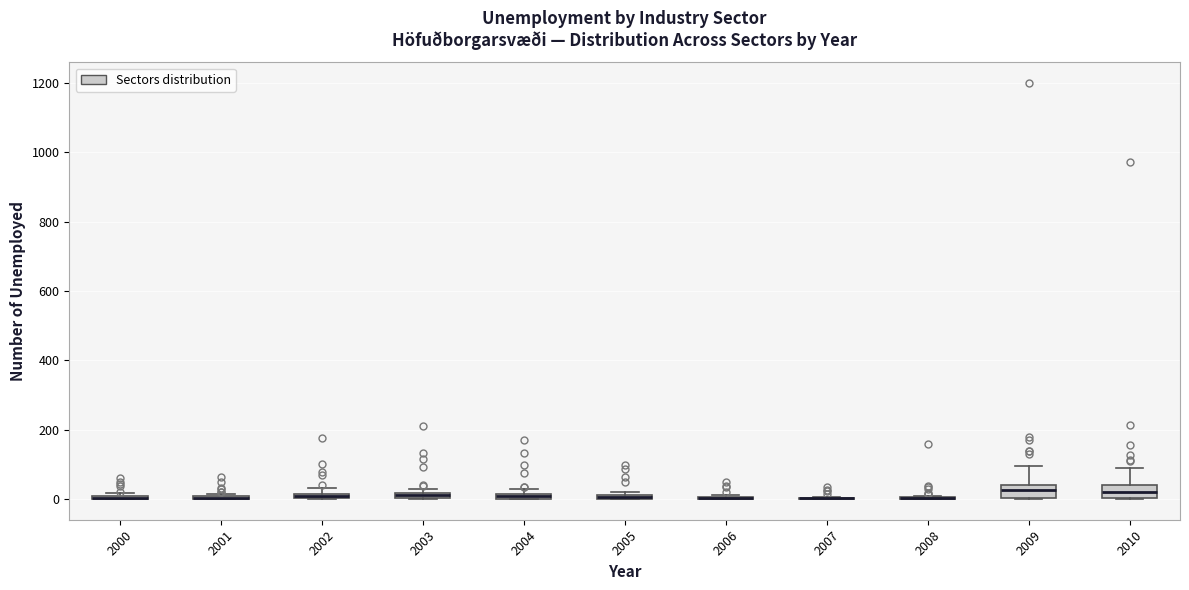

Where is the lower edge of the box at x = 2005 on the y-axis? The values are not printed on the chart, so give them approximately, as read against the axis.

0